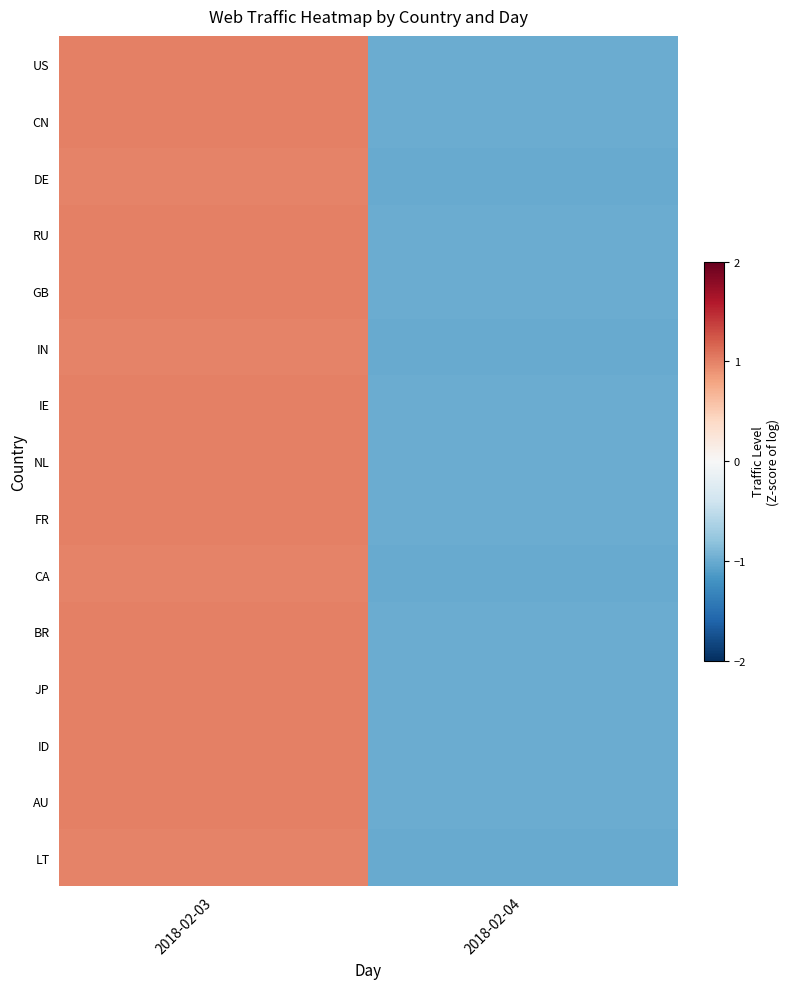

Reading left to right, what are all the values shown in this chart?

US: 2018-02-03=1.0	2018-02-04=-1.0
CN: 2018-02-03=1.0	2018-02-04=-1.0
DE: 2018-02-03=1.0	2018-02-04=-1.0
RU: 2018-02-03=1.0	2018-02-04=-1.0
GB: 2018-02-03=1.0	2018-02-04=-1.0
IN: 2018-02-03=1.0	2018-02-04=-1.0
IE: 2018-02-03=1.0	2018-02-04=-1.0
NL: 2018-02-03=1.0	2018-02-04=-1.0
FR: 2018-02-03=1.0	2018-02-04=-1.0
CA: 2018-02-03=1.0	2018-02-04=-1.0
BR: 2018-02-03=1.0	2018-02-04=-1.0
JP: 2018-02-03=1.0	2018-02-04=-1.0
ID: 2018-02-03=1.0	2018-02-04=-1.0
AU: 2018-02-03=1.0	2018-02-04=-1.0
LT: 2018-02-03=1.0	2018-02-04=-1.0